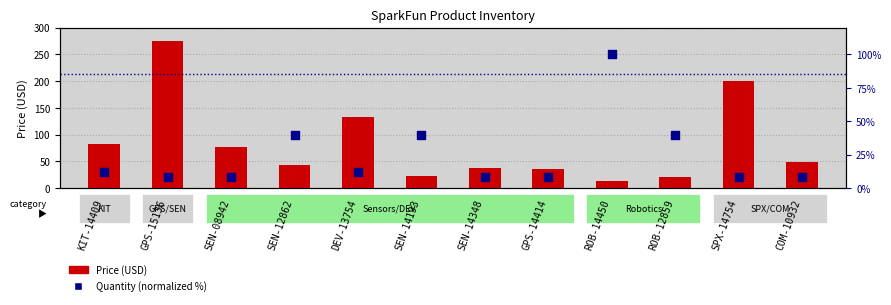

At how many categories does at least one series exceed 151?

2